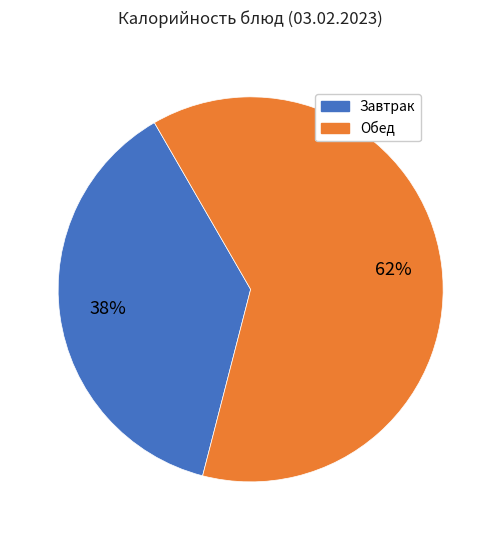

Which category has the biggest portion of the pie?

Обед